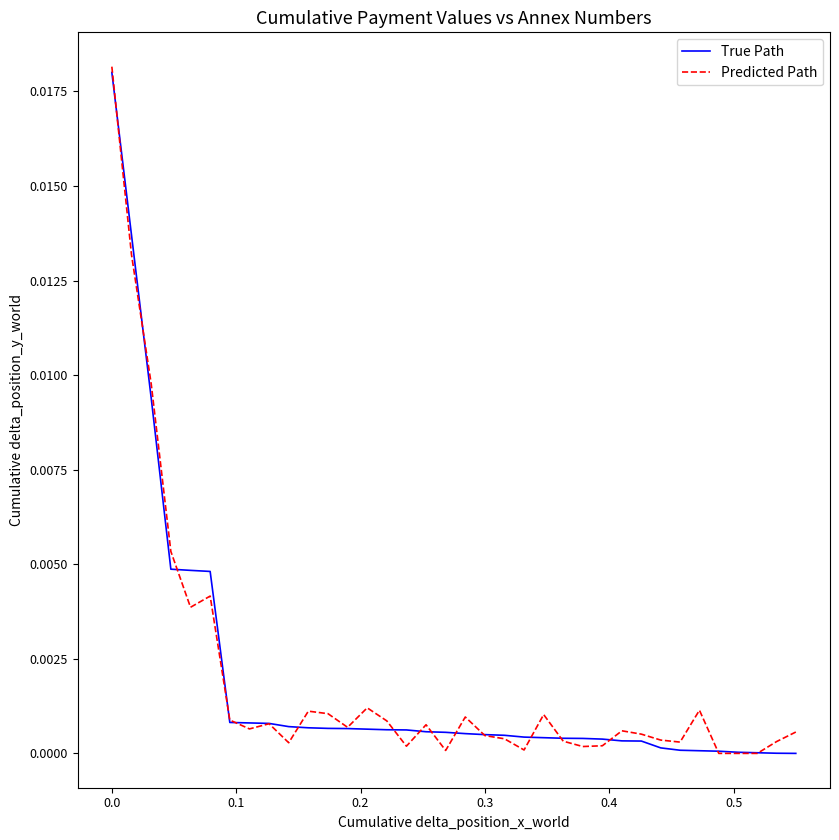

How many series are shown in this chart?

2